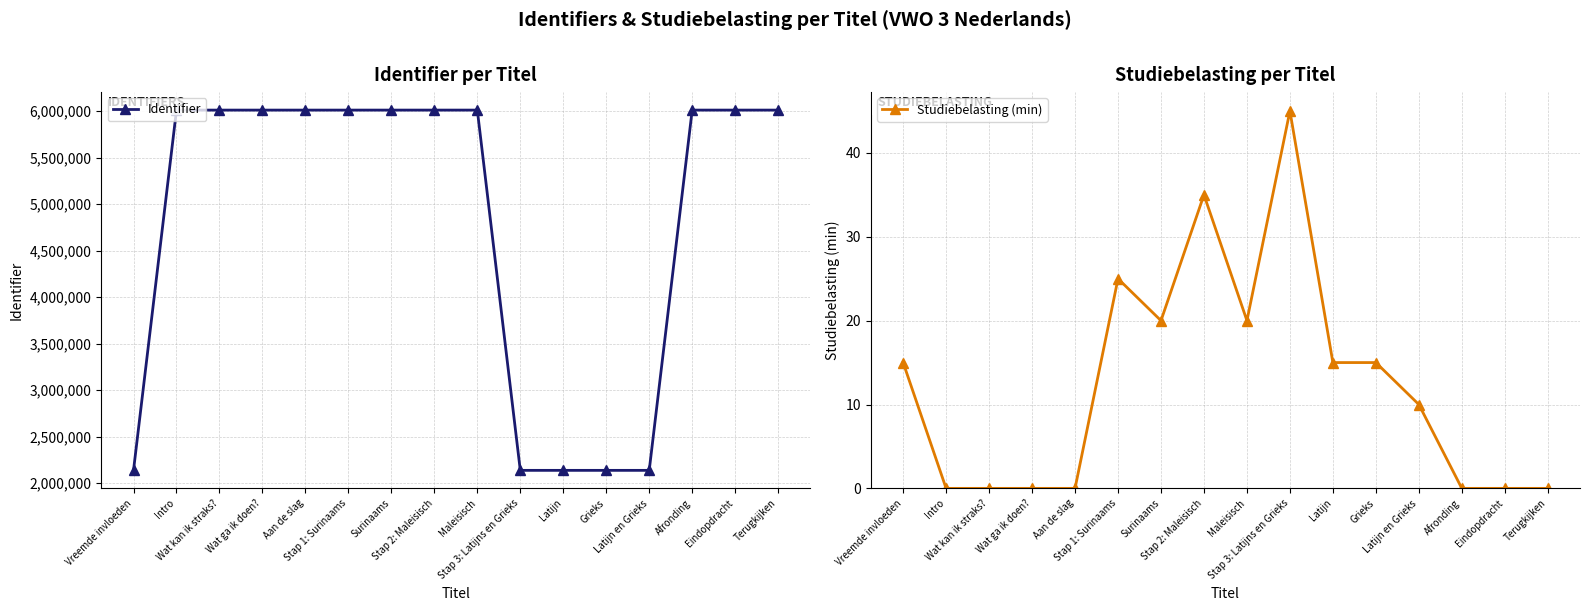

Which series has the largest range (max minus min)?

Identifier